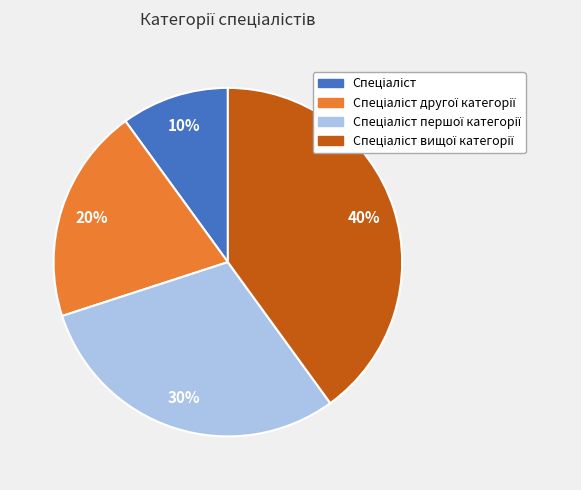

To the nearest percent, what is the average slice percentage?

25%